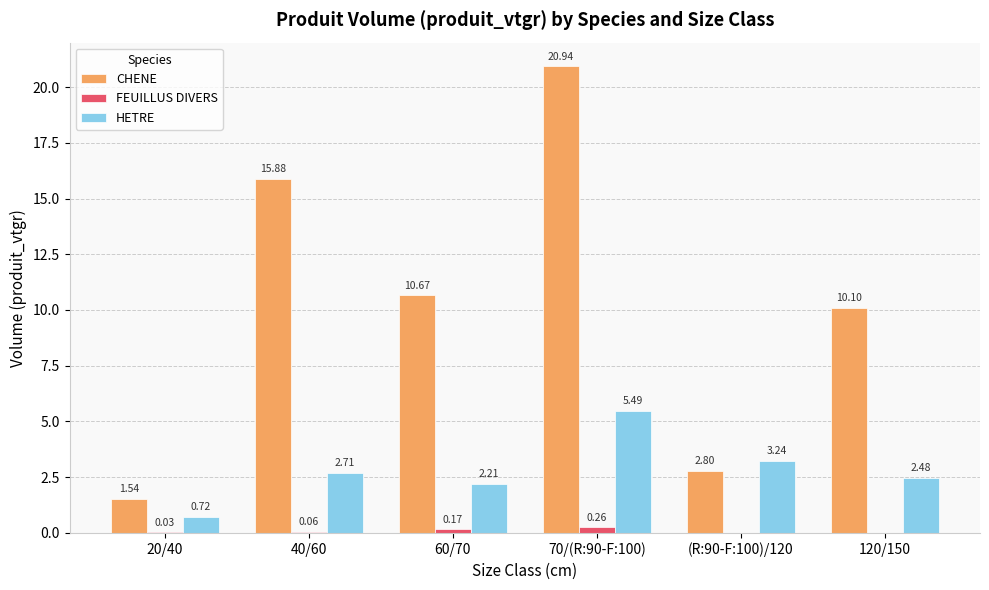

Which series has the largest total across all categories?

CHENE